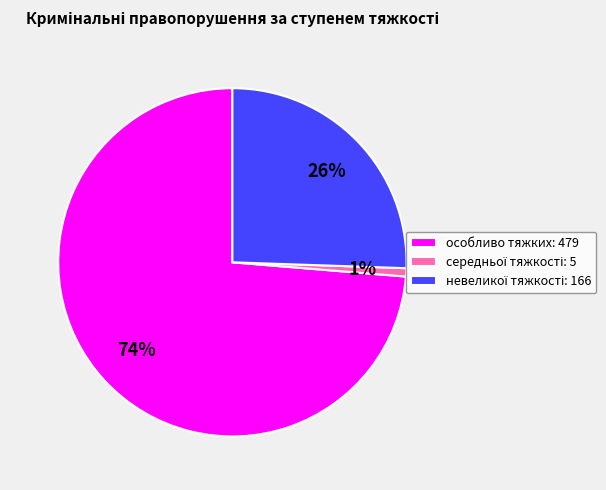

Which slice is the largest?

особливо тяжких: 479